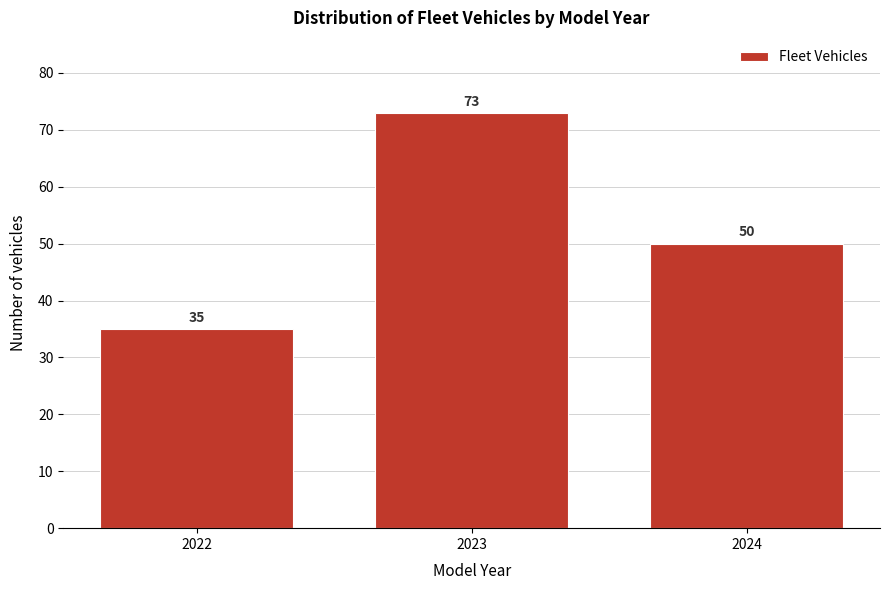

Reading right to left, transcribe all the data shown in this chart.

50	73	35